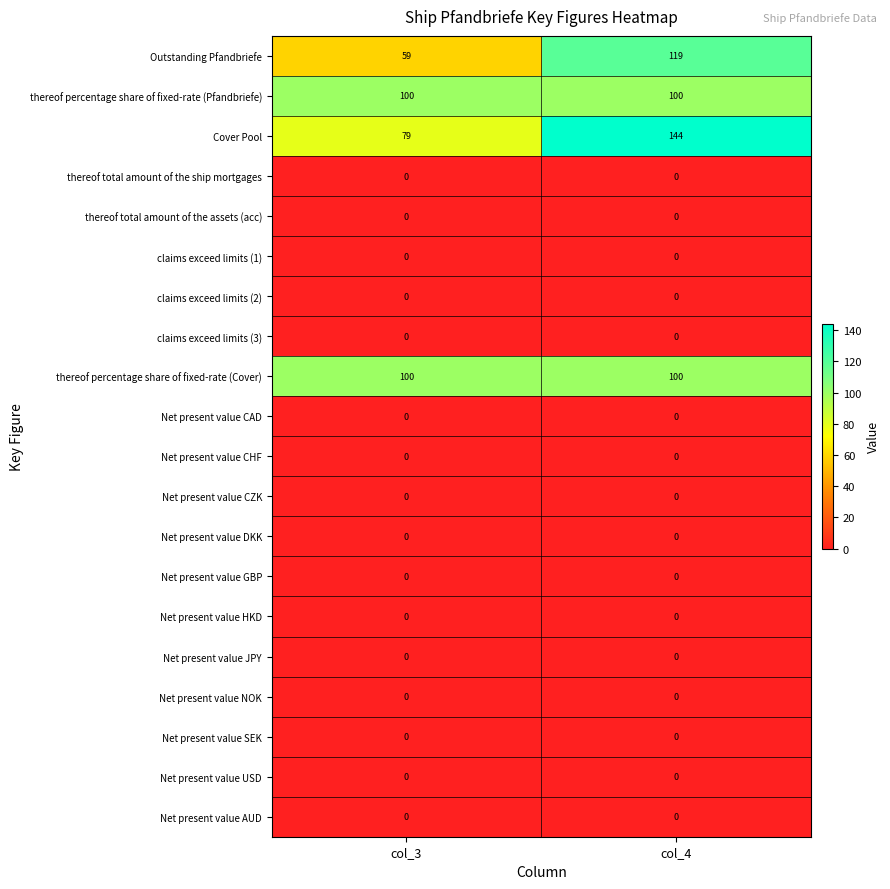

What is the maximum value shown in the chart?

144